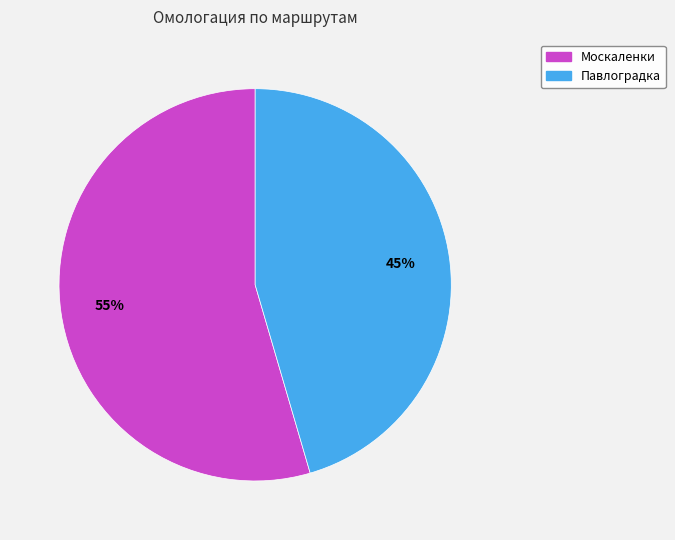

Is the sum of Москаленки and Павлоградка greater than half?

Yes